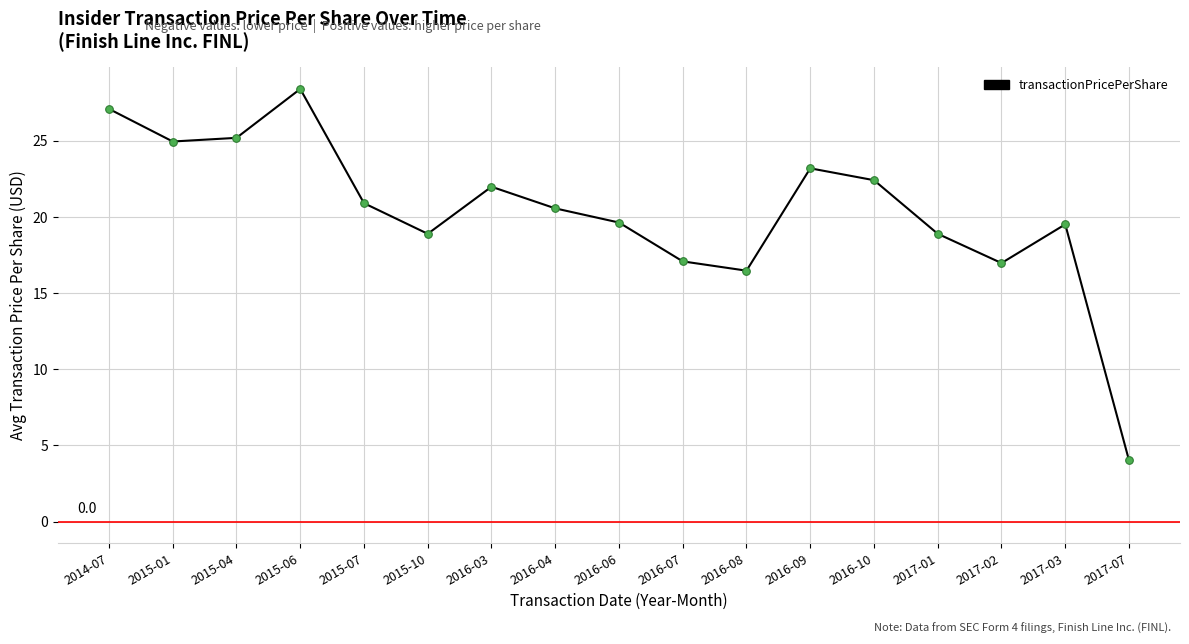

What is the change in value from 2015-10 to 2016-09?

+4.3